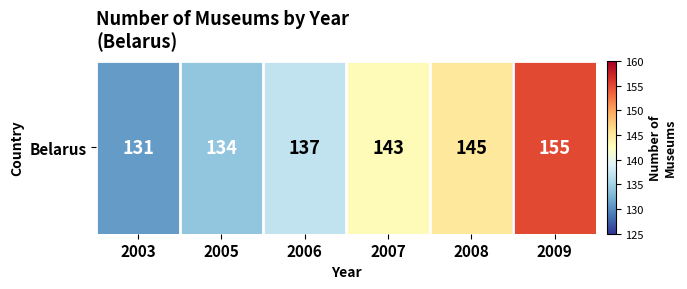

Which category has the highest value across all series?

2009